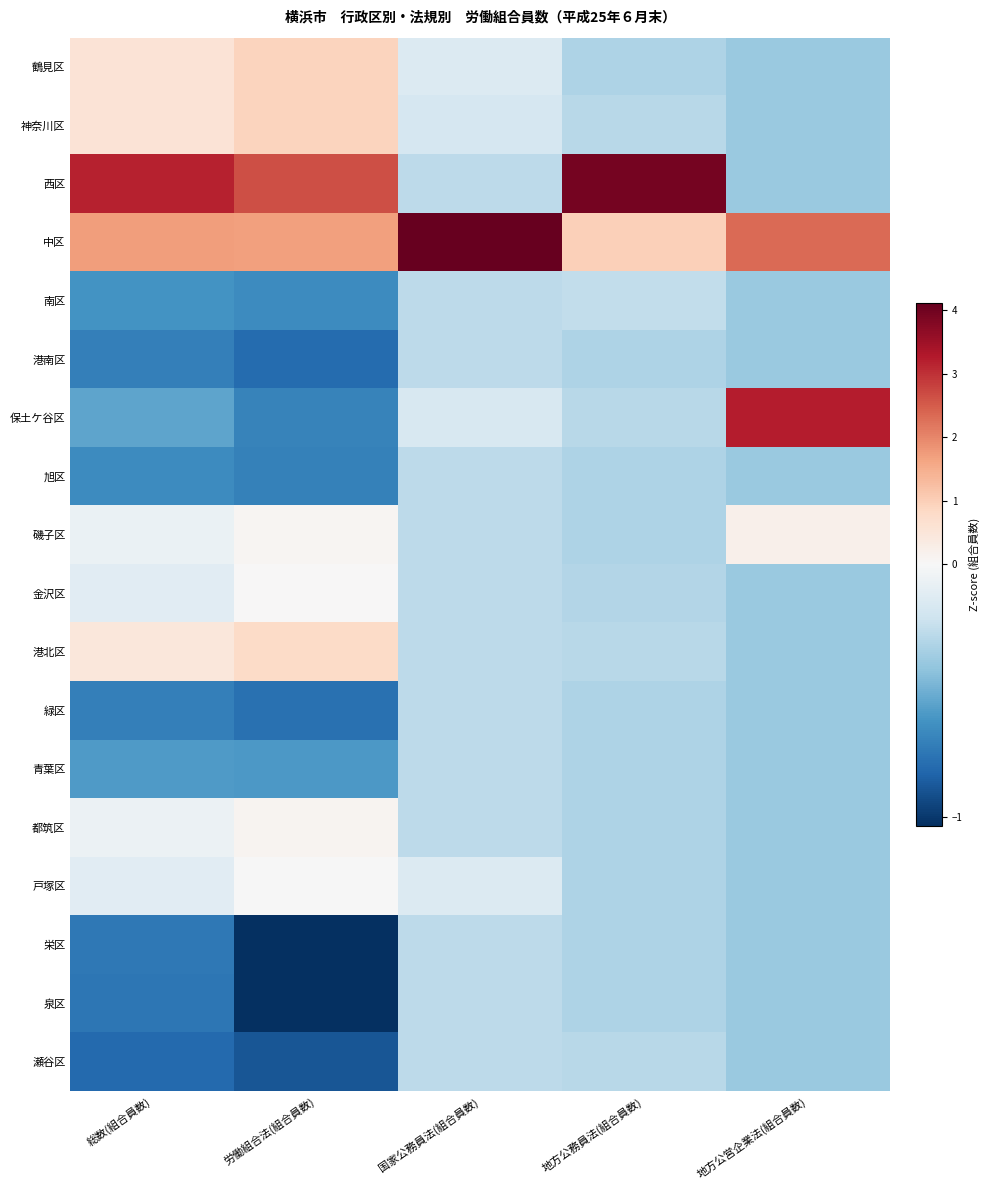

Reading left to right, transcribe all the data shown in this chart.

鶴見区: 総数(組合員数)=0.6	労働組合法(組合員数)=0.9	国家公務員法(組合員数)=-0.1	地方公務員法(組合員数)=-0.3	地方公営企業法(組合員数)=-0.4
神奈川区: 総数(組合員数)=0.6	労働組合法(組合員数)=0.9	国家公務員法(組合員数)=-0.2	地方公務員法(組合員数)=-0.3	地方公営企業法(組合員数)=-0.4
西区: 総数(組合員数)=3.2	労働組合法(組合員数)=2.6	国家公務員法(組合員数)=-0.3	地方公務員法(組合員数)=3.9	地方公営企業法(組合員数)=-0.4
中区: 総数(組合員数)=1.7	労働組合法(組合員数)=1.7	国家公務員法(組合員数)=4.1	地方公務員法(組合員数)=1.0	地方公営企業法(組合員数)=2.3
南区: 総数(組合員数)=-0.6	労働組合法(組合員数)=-0.6	国家公務員法(組合員数)=-0.3	地方公務員法(組合員数)=-0.3	地方公営企業法(組合員数)=-0.4
港南区: 総数(組合員数)=-0.7	労働組合法(組合員数)=-0.8	国家公務員法(組合員数)=-0.3	地方公務員法(組合員数)=-0.3	地方公営企業法(組合員数)=-0.4
保土ケ谷区: 総数(組合員数)=-0.5	労働組合法(組合員数)=-0.7	国家公務員法(組合員数)=-0.2	地方公務員法(組合員数)=-0.3	地方公営企業法(組合員数)=3.2
旭区: 総数(組合員数)=-0.6	労働組合法(組合員数)=-0.7	国家公務員法(組合員数)=-0.3	地方公務員法(組合員数)=-0.3	地方公営企業法(組合員数)=-0.4
磯子区: 総数(組合員数)=-0.1	労働組合法(組合員数)=0.1	国家公務員法(組合員数)=-0.3	地方公務員法(組合員数)=-0.3	地方公営企業法(組合員数)=0.2
金沢区: 総数(組合員数)=-0.1	労働組合法(組合員数)=0.0	国家公務員法(組合員数)=-0.3	地方公務員法(組合員数)=-0.3	地方公営企業法(組合員数)=-0.4
港北区: 総数(組合員数)=0.5	労働組合法(組合員数)=0.8	国家公務員法(組合員数)=-0.3	地方公務員法(組合員数)=-0.3	地方公営企業法(組合員数)=-0.4
緑区: 総数(組合員数)=-0.7	労働組合法(組合員数)=-0.8	国家公務員法(組合員数)=-0.3	地方公務員法(組合員数)=-0.3	地方公営企業法(組合員数)=-0.4
青葉区: 総数(組合員数)=-0.6	労働組合法(組合員数)=-0.6	国家公務員法(組合員数)=-0.3	地方公務員法(組合員数)=-0.3	地方公営企業法(組合員数)=-0.4
都筑区: 総数(組合員数)=-0.1	労働組合法(組合員数)=0.1	国家公務員法(組合員数)=-0.3	地方公務員法(組合員数)=-0.3	地方公営企業法(組合員数)=-0.4
戸塚区: 総数(組合員数)=-0.1	労働組合法(組合員数)=-0.0	国家公務員法(組合員数)=-0.1	地方公務員法(組合員数)=-0.3	地方公営企業法(組合員数)=-0.4
栄区: 総数(組合員数)=-0.7	労働組合法(組合員数)=-1.0	国家公務員法(組合員数)=-0.3	地方公務員法(組合員数)=-0.3	地方公営企業法(組合員数)=-0.4
泉区: 総数(組合員数)=-0.8	労働組合法(組合員数)=-1.0	国家公務員法(組合員数)=-0.3	地方公務員法(組合員数)=-0.3	地方公営企業法(組合員数)=-0.4
瀬谷区: 総数(組合員数)=-0.8	労働組合法(組合員数)=-0.9	国家公務員法(組合員数)=-0.3	地方公務員法(組合員数)=-0.3	地方公営企業法(組合員数)=-0.4